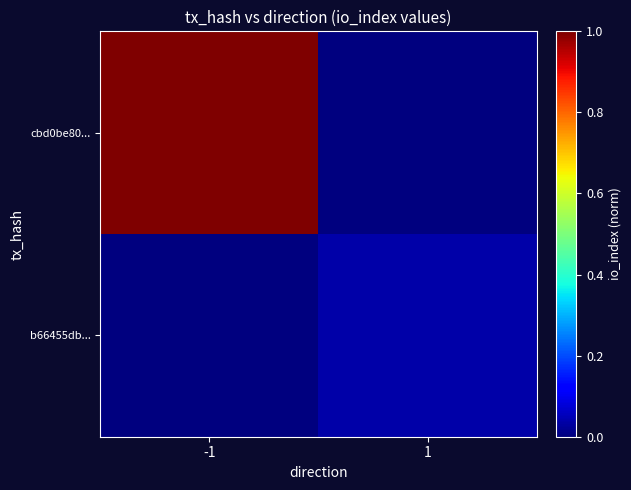

At how many categories does at least one series exceed 0?

2